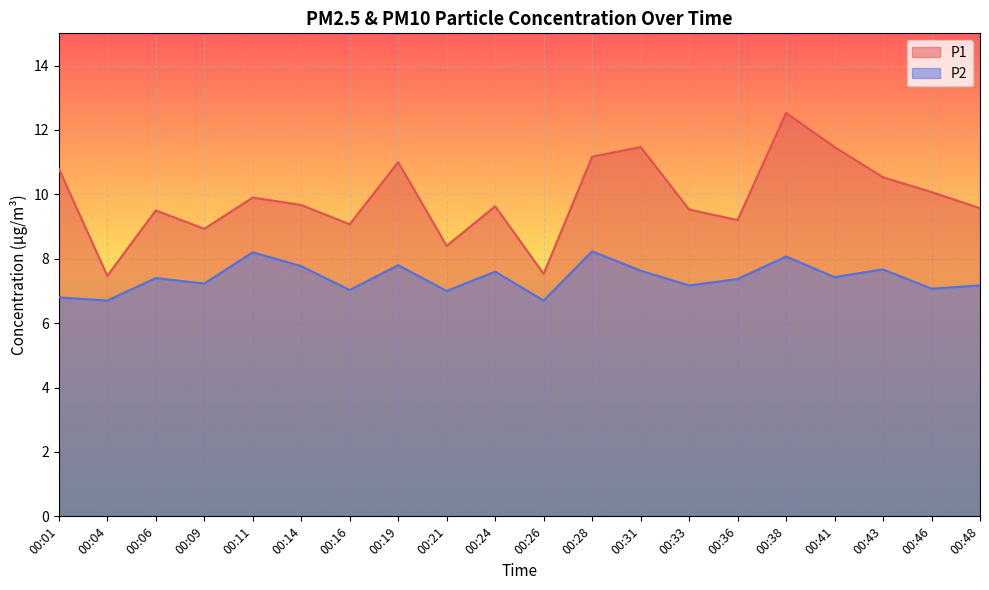

Which series has the widest spread of values?

P1